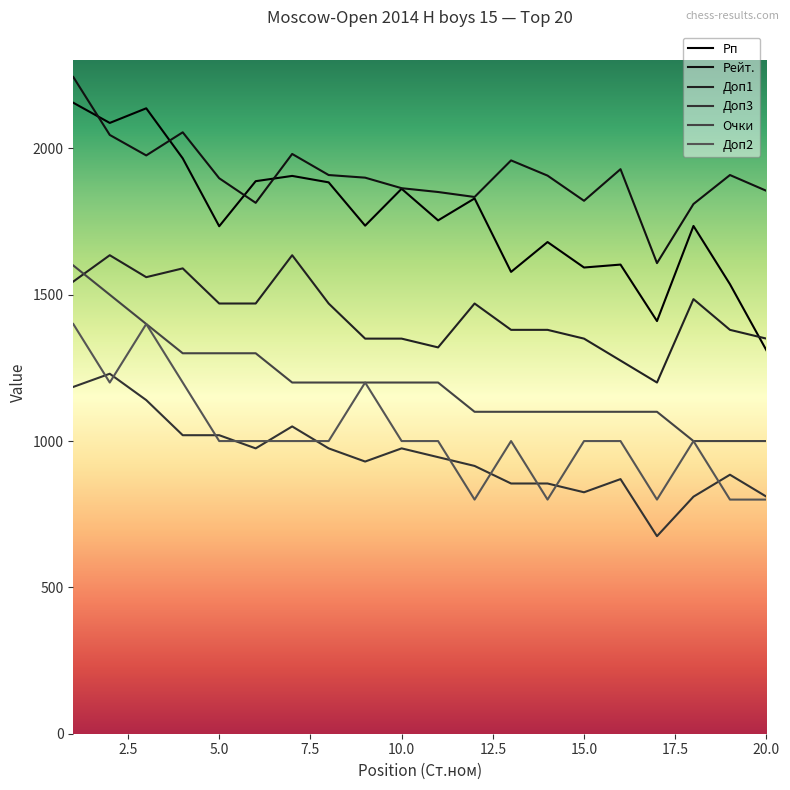

What is the difference between the maximum and second lowest values in the Очки series?

600